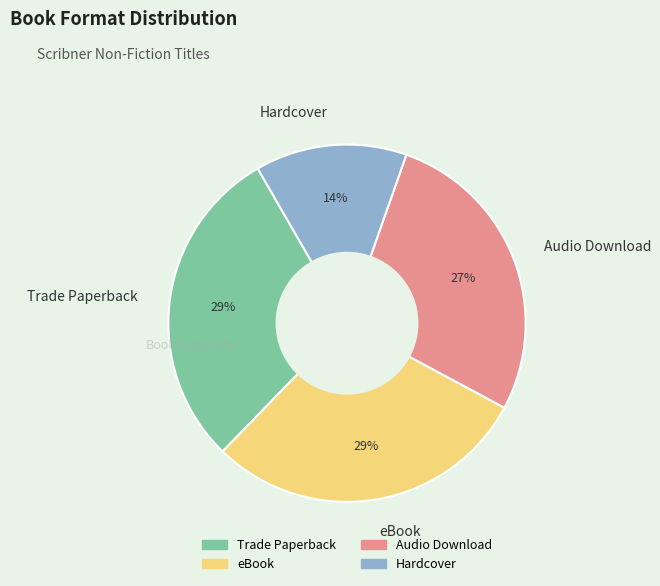

The Trade Paperback slice represents 43% of the pie. True or false?

False